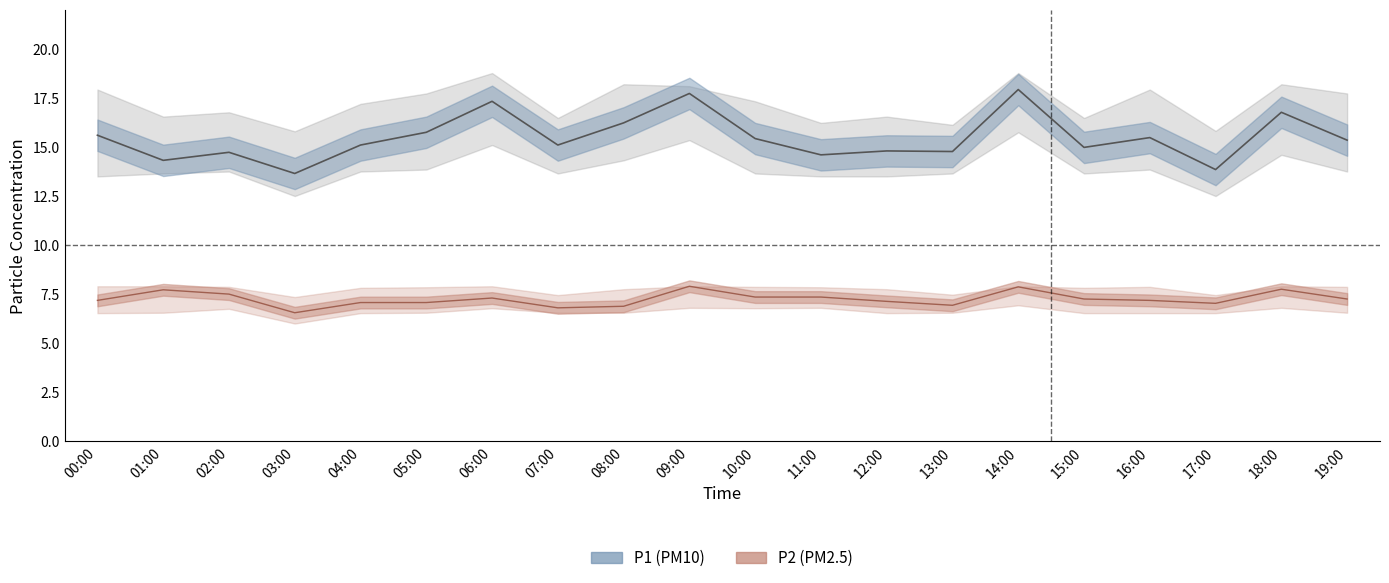

Is this an area chart (filled region under the line)?

No